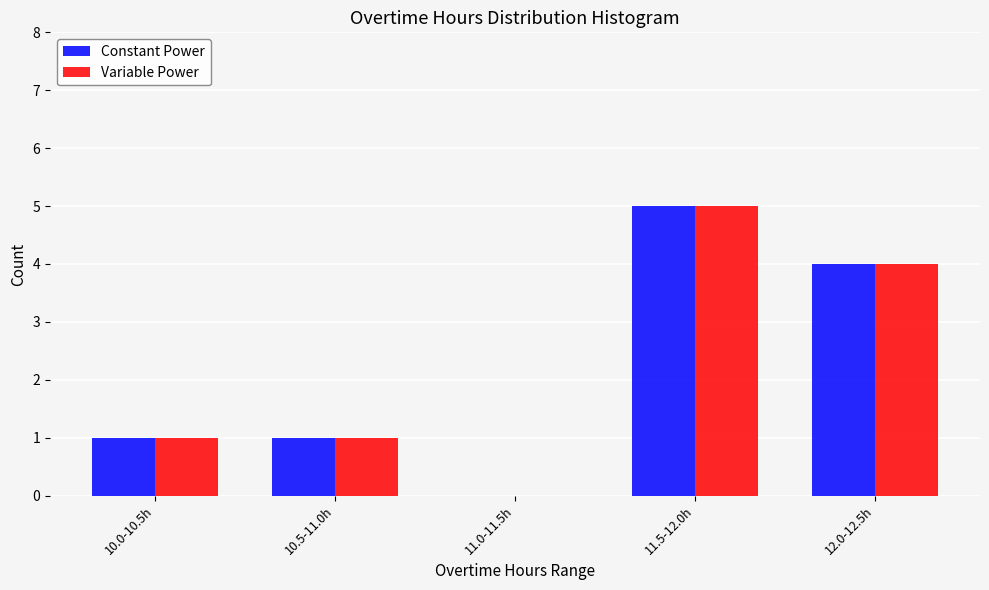

Reading left to right, transcribe all the data shown in this chart.

Constant Power: 10.0-10.5h=1	10.5-11.0h=1	11.0-11.5h=0	11.5-12.0h=5	12.0-12.5h=4
Variable Power: 10.0-10.5h=1	10.5-11.0h=1	11.0-11.5h=0	11.5-12.0h=5	12.0-12.5h=4